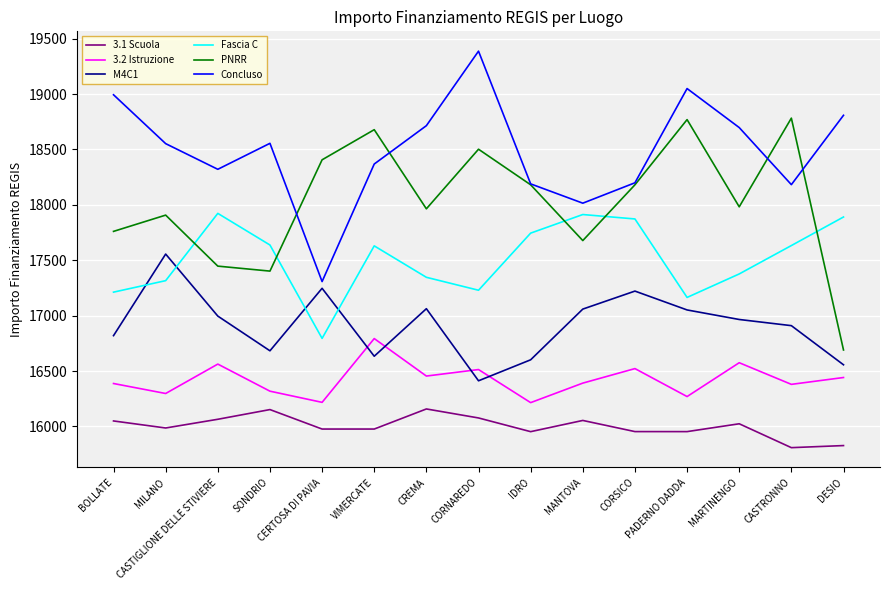

What is the highest value of the Concluso series?

19386.7